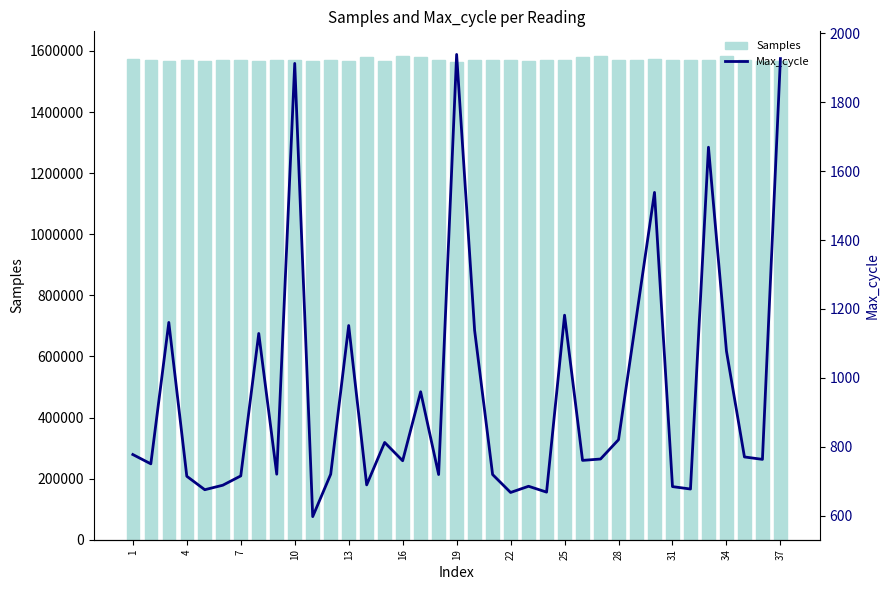

What are all the series names shown in the legend?

Samples, Max_cycle